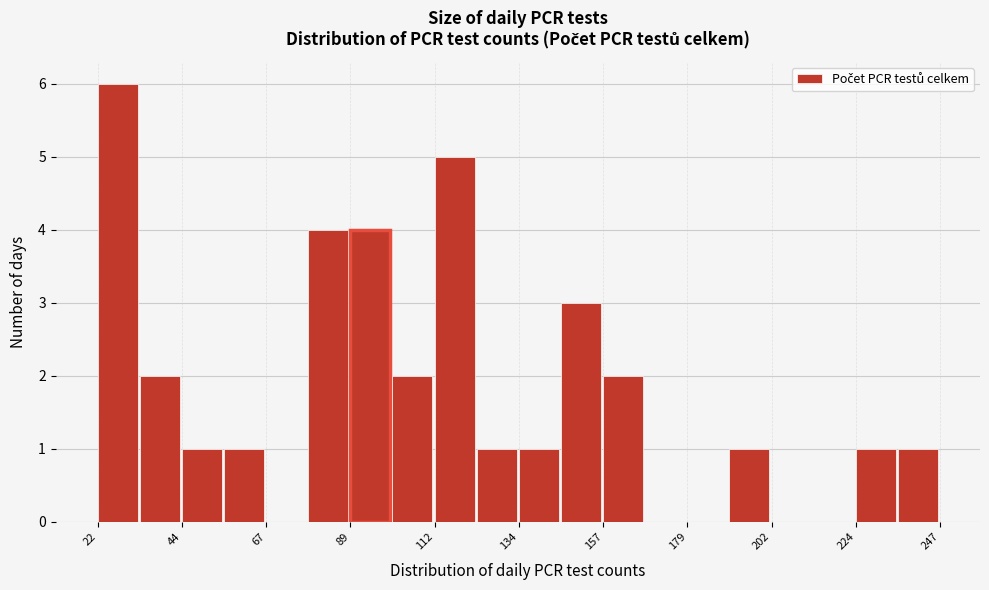

Around what value on the x-axis is the tallest bar? Give the approximate position of its centre, as read against the axis.

25